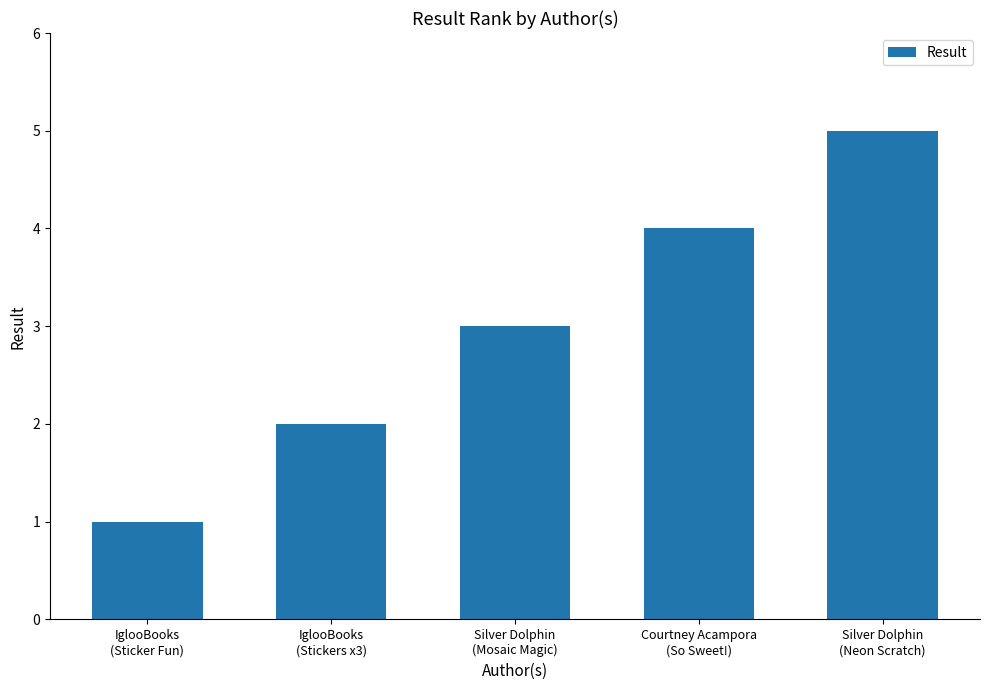

How many data points are less than 3?

2